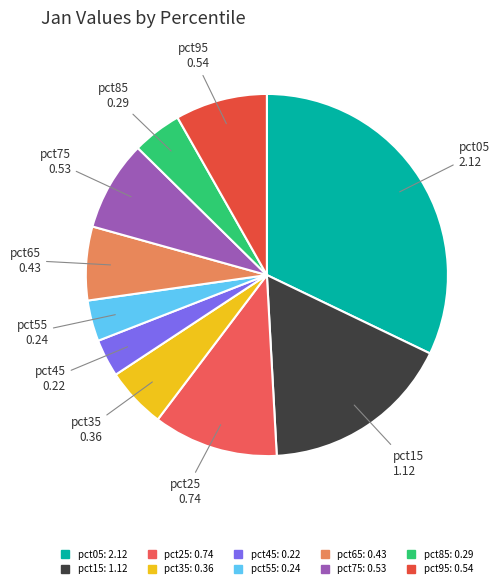

Which has a higher value, pct45 or pct05?

pct05